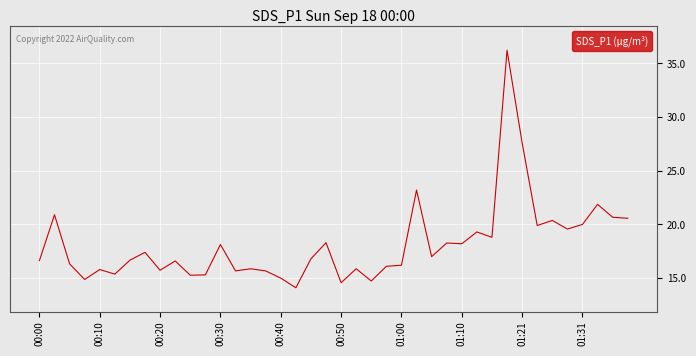

What is the smallest value displayed?

14.1